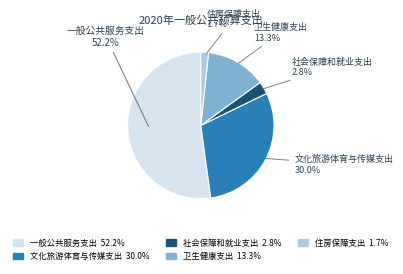

What is the smallest slice in the pie chart?

住房保障支出